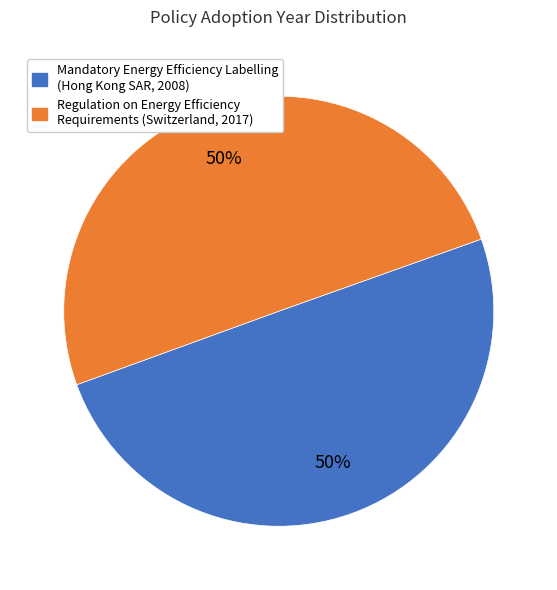

To the nearest percent, what is the average slice percentage?

50%